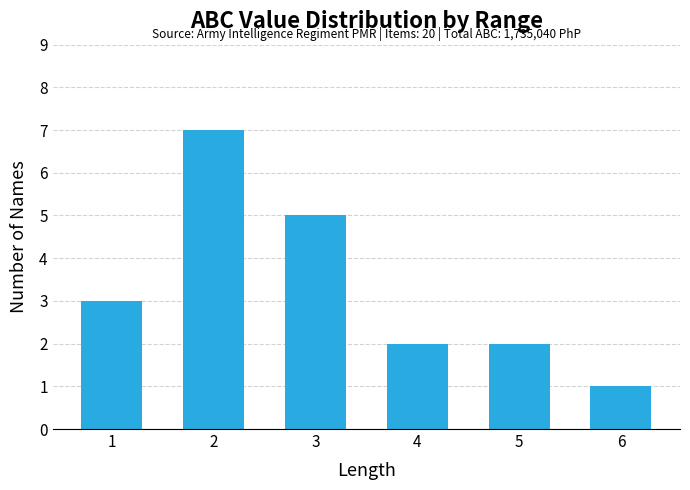

What is the maximum value shown in the chart?

7